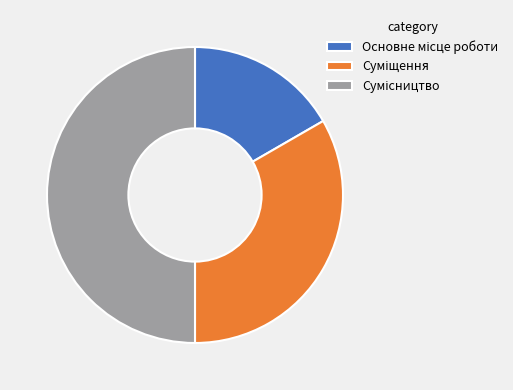

Is it true that Основне місце роботи is 7% of the pie?

False